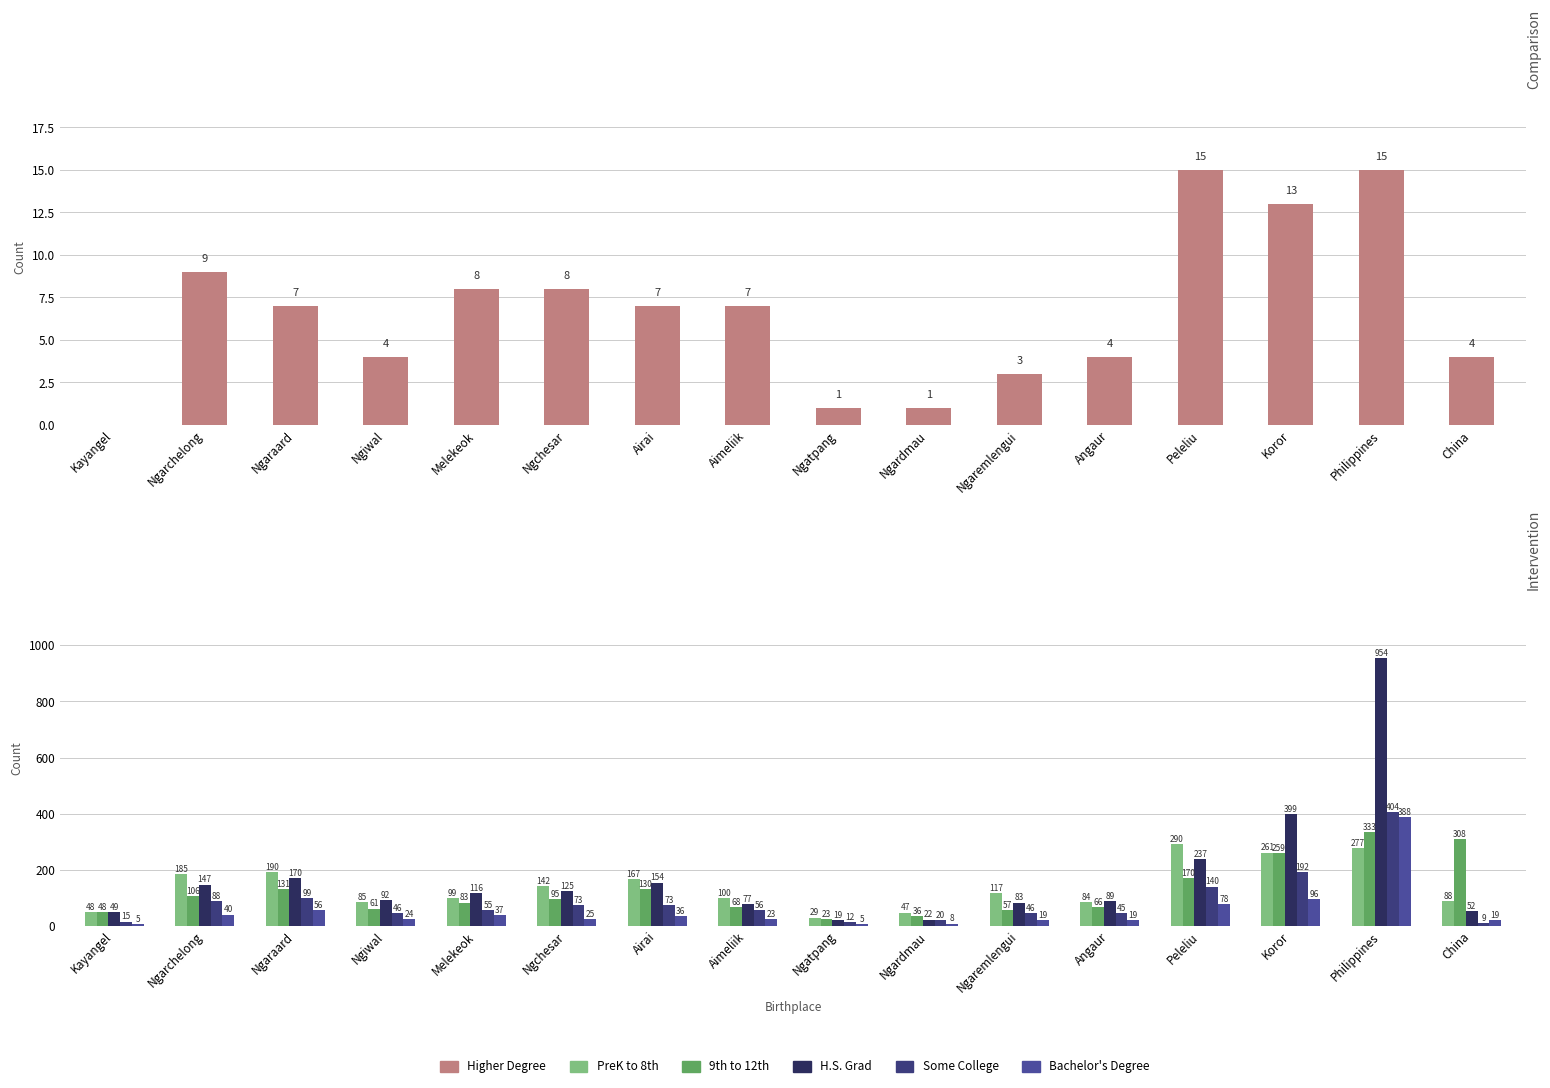

How many bars are there in each group?

6